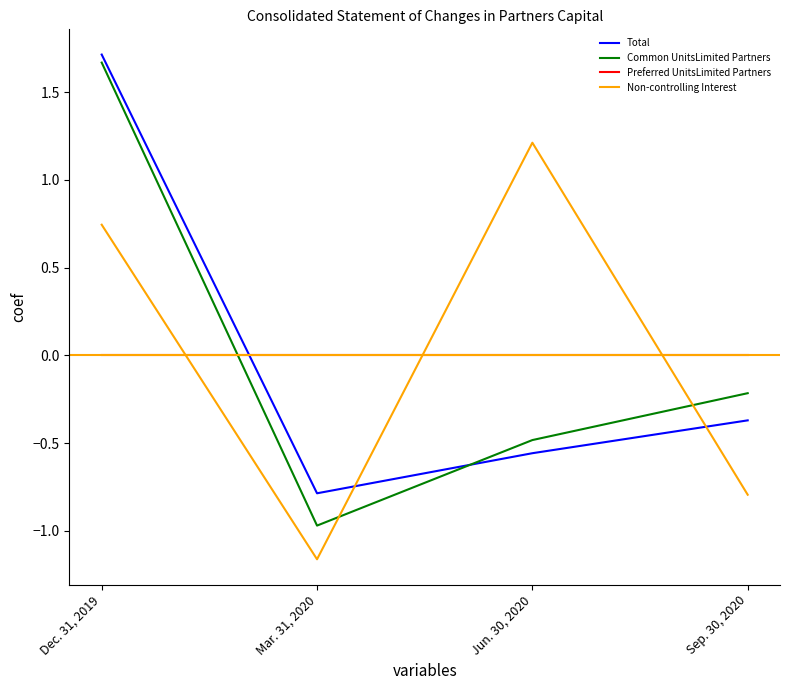

What is the total value across all series at Sep. 30, 2020?

-1.4